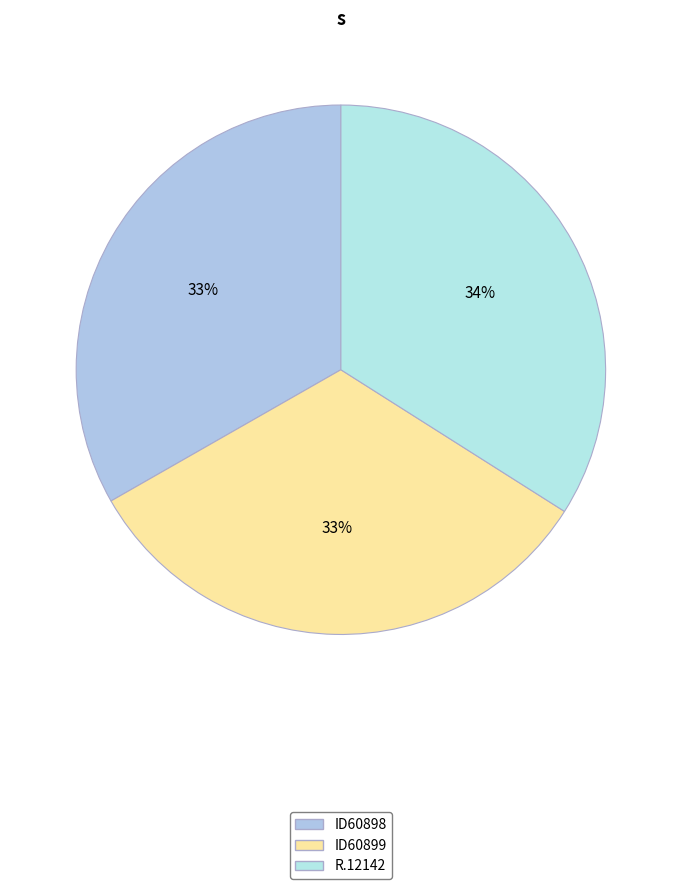

What percentage is the ID60899 slice, to the nearest percent?

33%